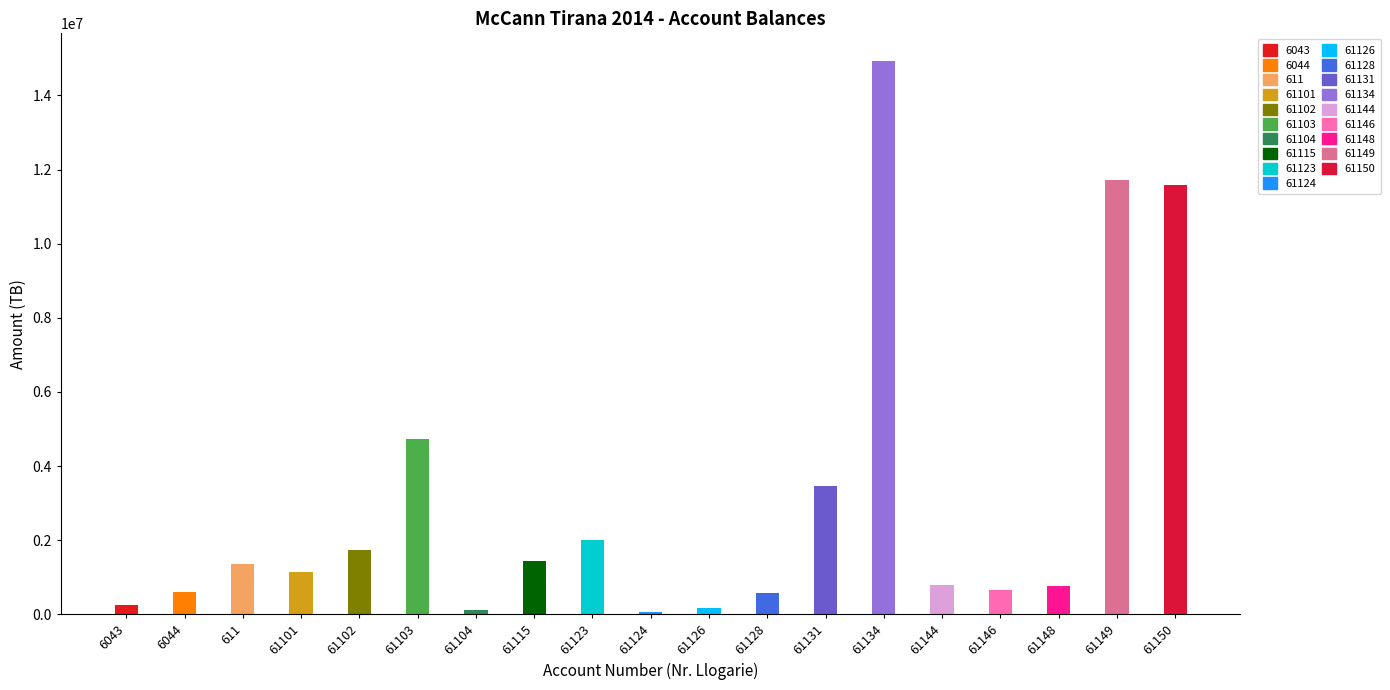

What is the difference between the values at 61128 and 6044?

20658.4